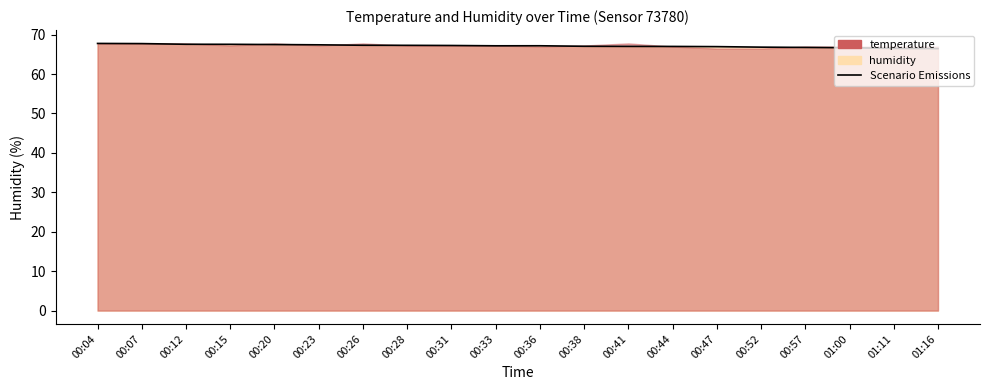

What is the minimum value shown in the chart?

66.5